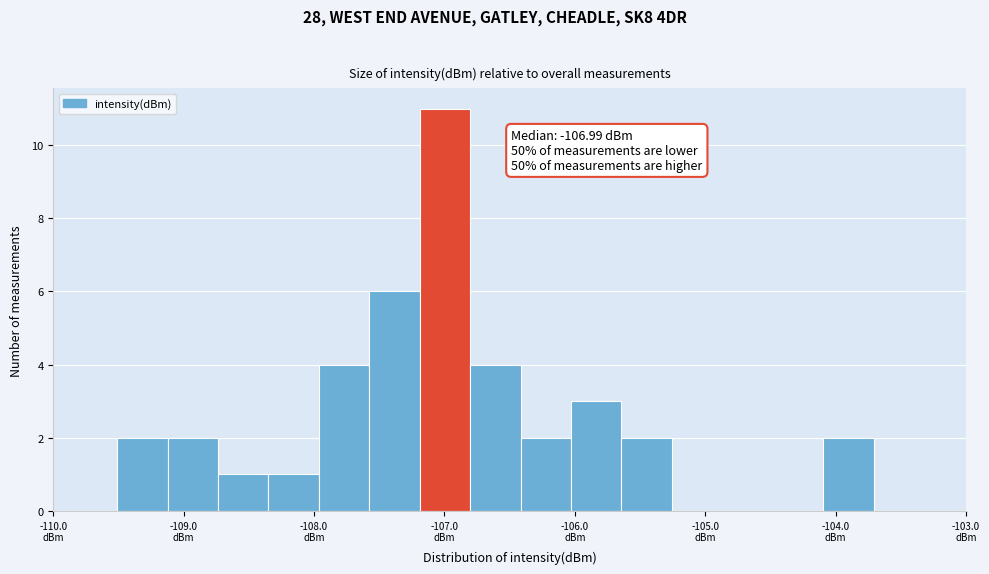

Read against the x-axis, roughly where is the centre of the tallest bar?

-107.0